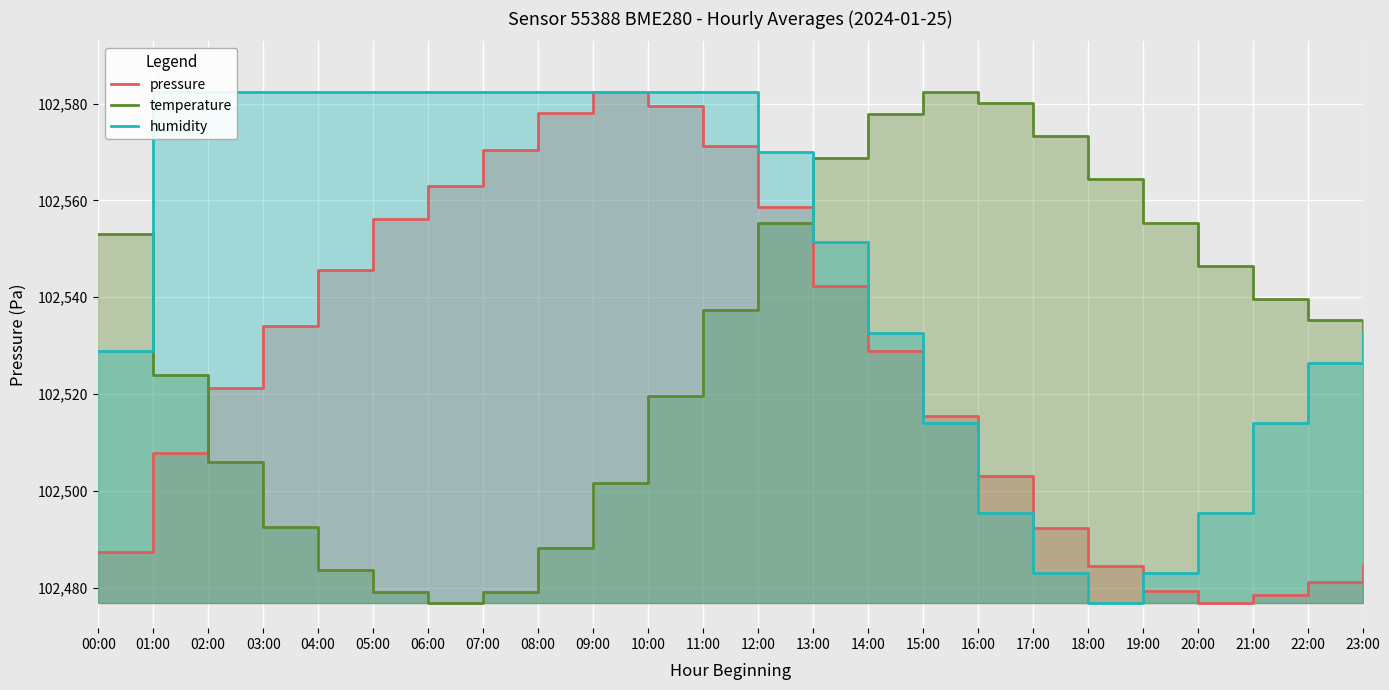

At which category does the chart reach its minimum across all series?

20:00